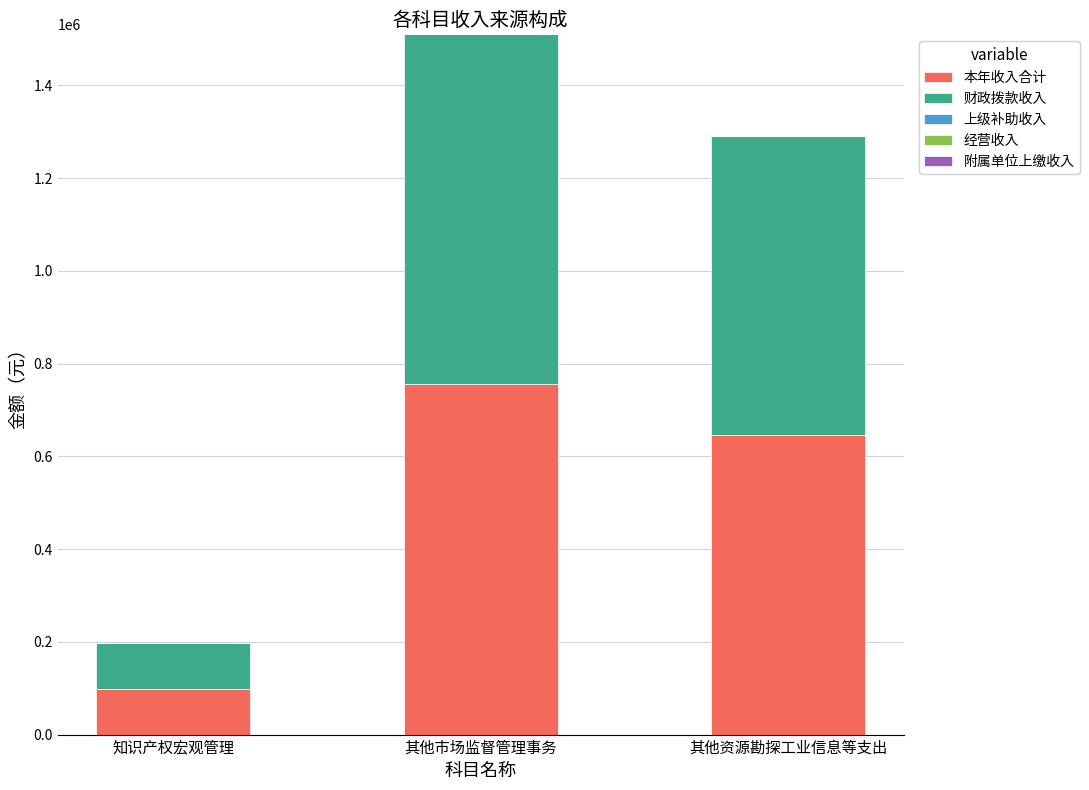

Read the 本年收入合计 value at 其他资源勘探工业信息等支出.

645000.0